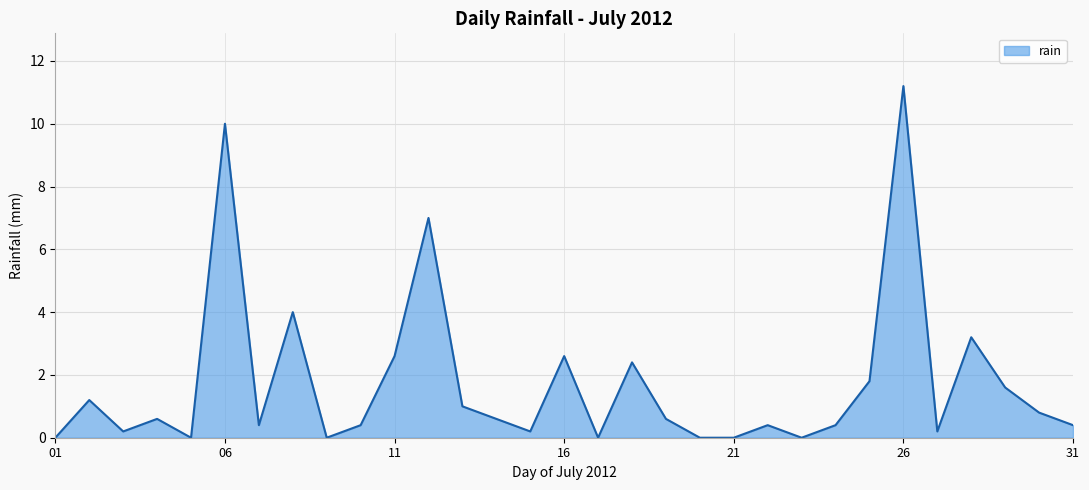

What is the difference between the maximum and second lowest values?

11.2